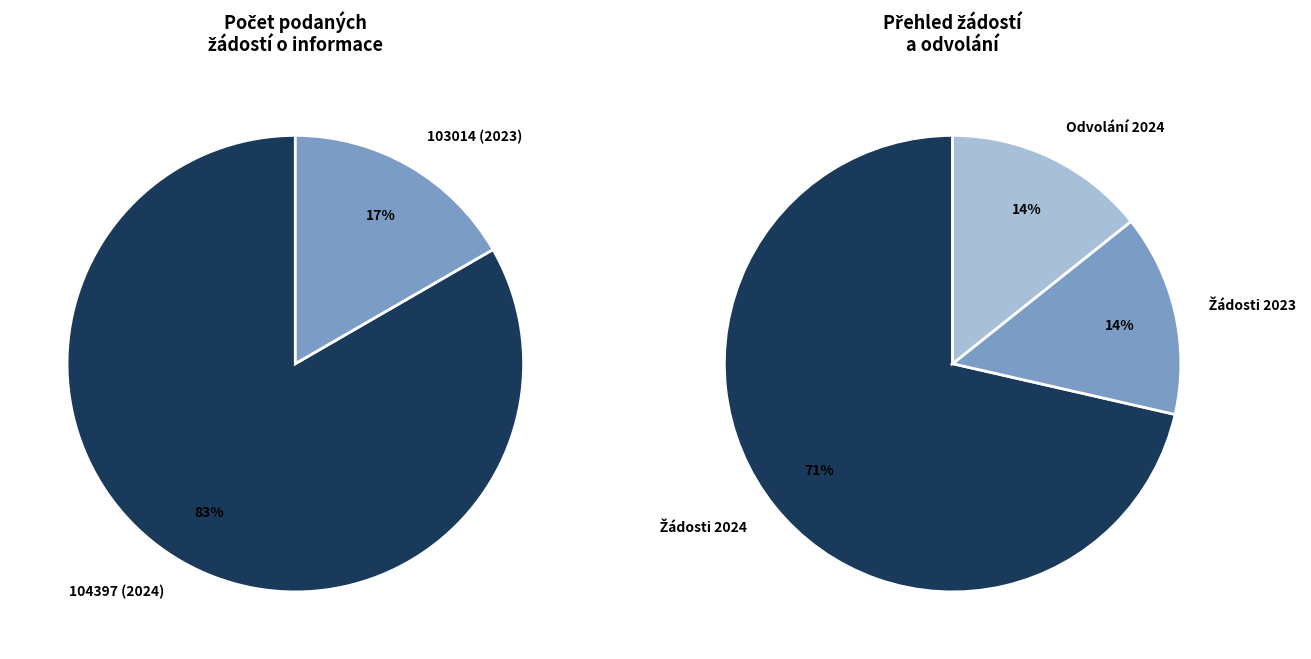

How many segments does this pie chart have?

2